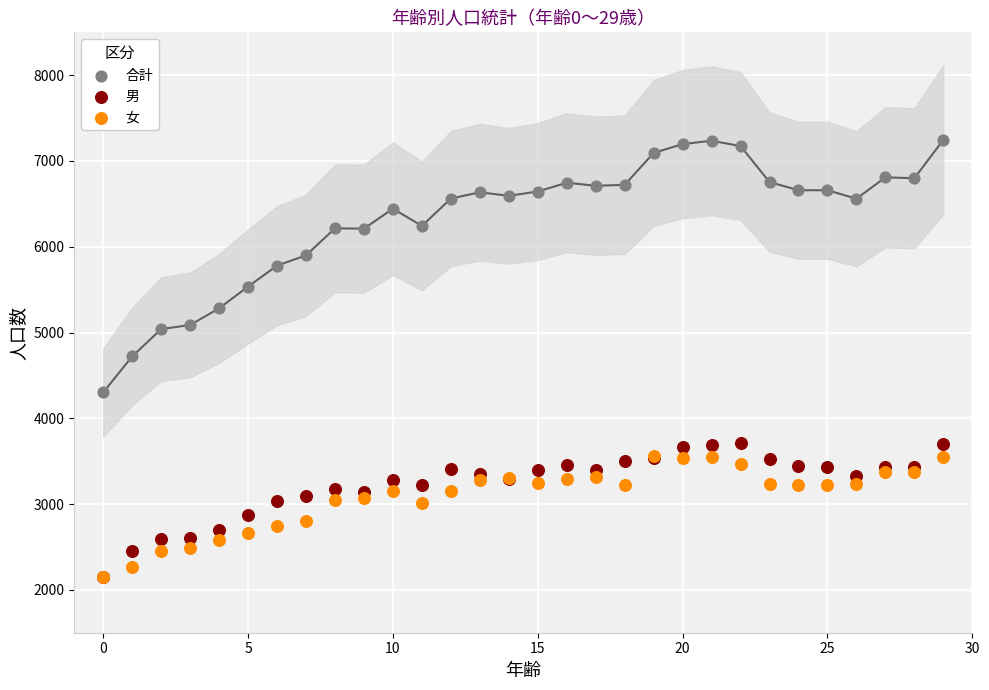

What are all the series names shown in the legend?

合計, 男, 女